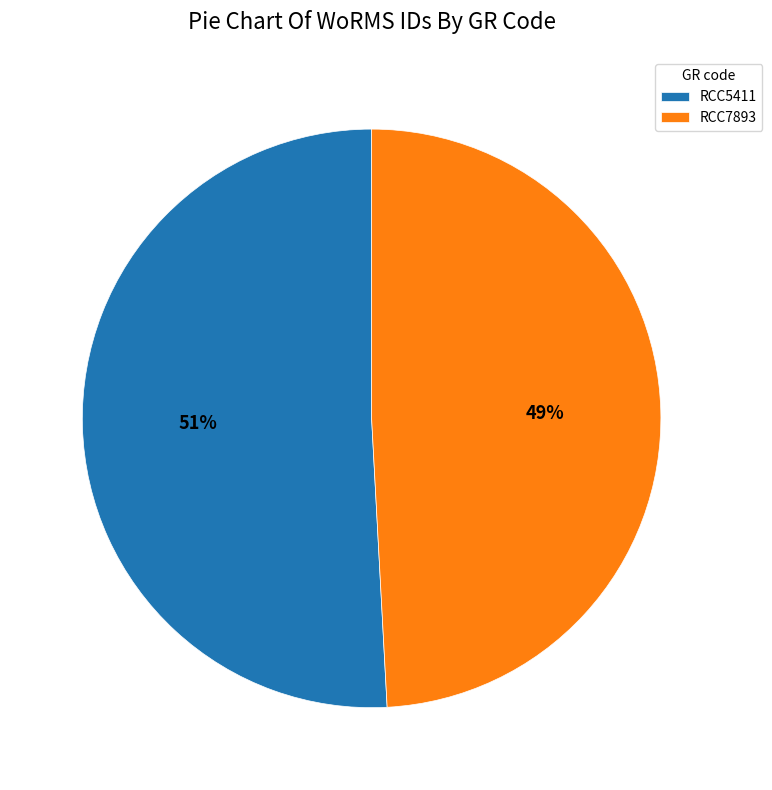

Which category has the biggest portion of the pie?

RCC5411